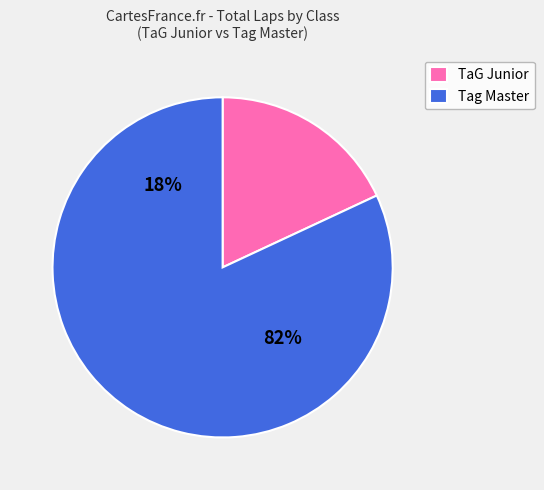

Is it true that Mike Marmurowicz is 1% of the pie?

False